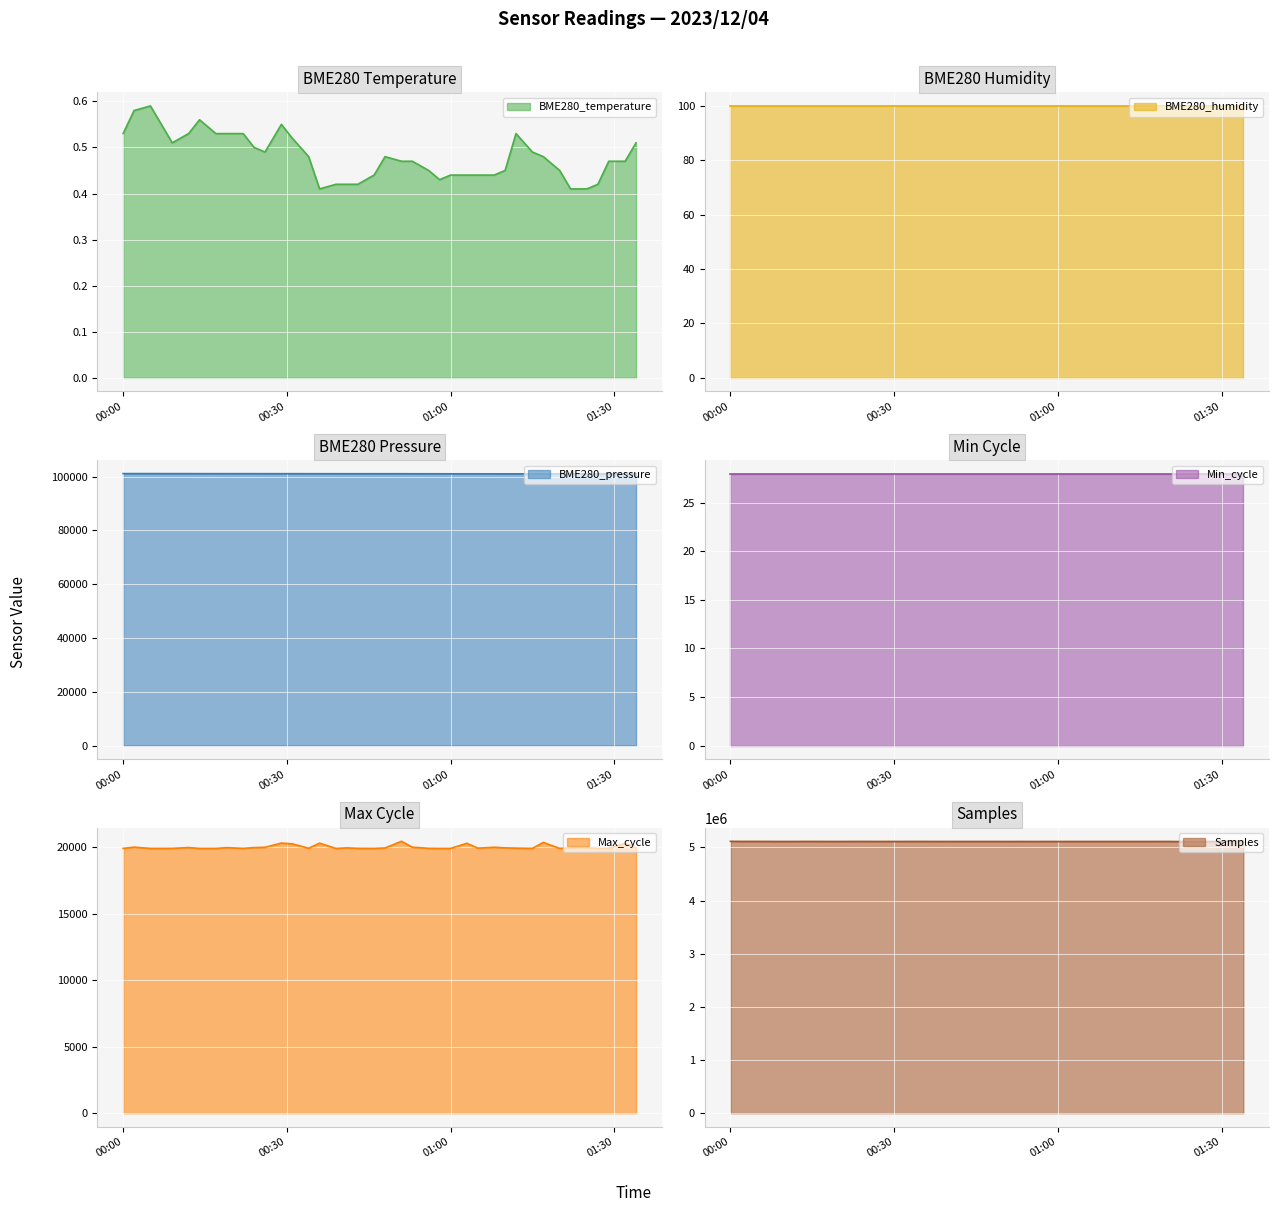

What is the highest value of the BME280_pressure series?

101089.6